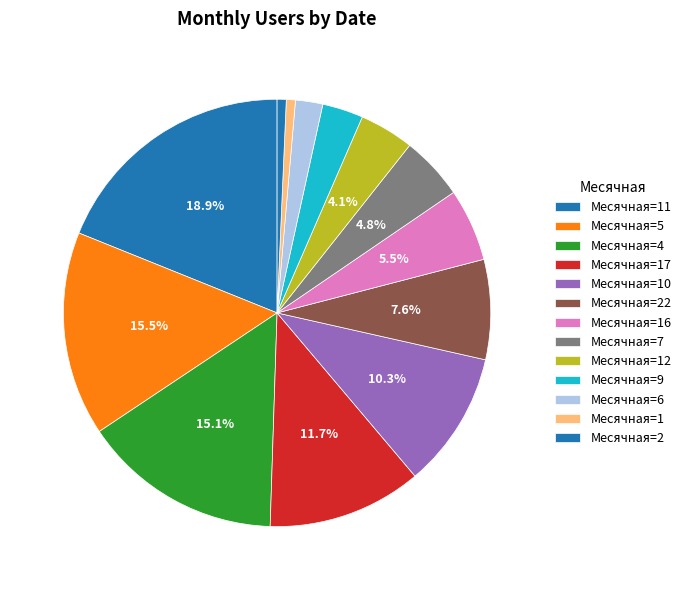

How many segments does this pie chart have?

13